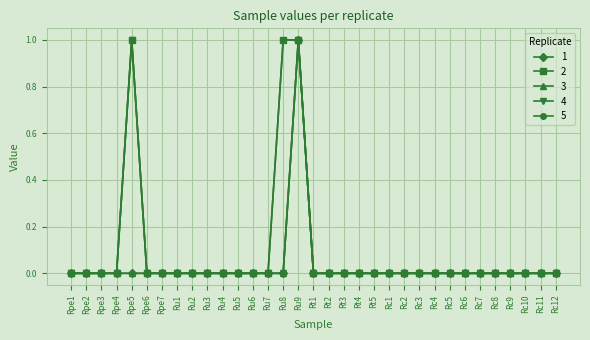

Reading left to right, list all the values displayed in this chart.

1: 0	0	0	0	0	0	0	0	0	0	0	0	0	0	0	1	0	0	0	0	0	0	0	0	0	0	0	0	0	0	0	0	0
2: 0	0	0	0	1	0	0	0	0	0	0	0	0	0	1	1	0	0	0	0	0	0	0	0	0	0	0	0	0	0	0	0	0
3: 0	0	0	0	0	0	0	0	0	0	0	0	0	0	0	1	0	0	0	0	0	0	0	0	0	0	0	0	0	0	0	0	0
4: 0	0	0	0	1	0	0	0	0	0	0	0	0	0	0	1	0	0	0	0	0	0	0	0	0	0	0	0	0	0	0	0	0
5: 0	0	0	0	1	0	0	0	0	0	0	0	0	0	1	1	0	0	0	0	0	0	0	0	0	0	0	0	0	0	0	0	0